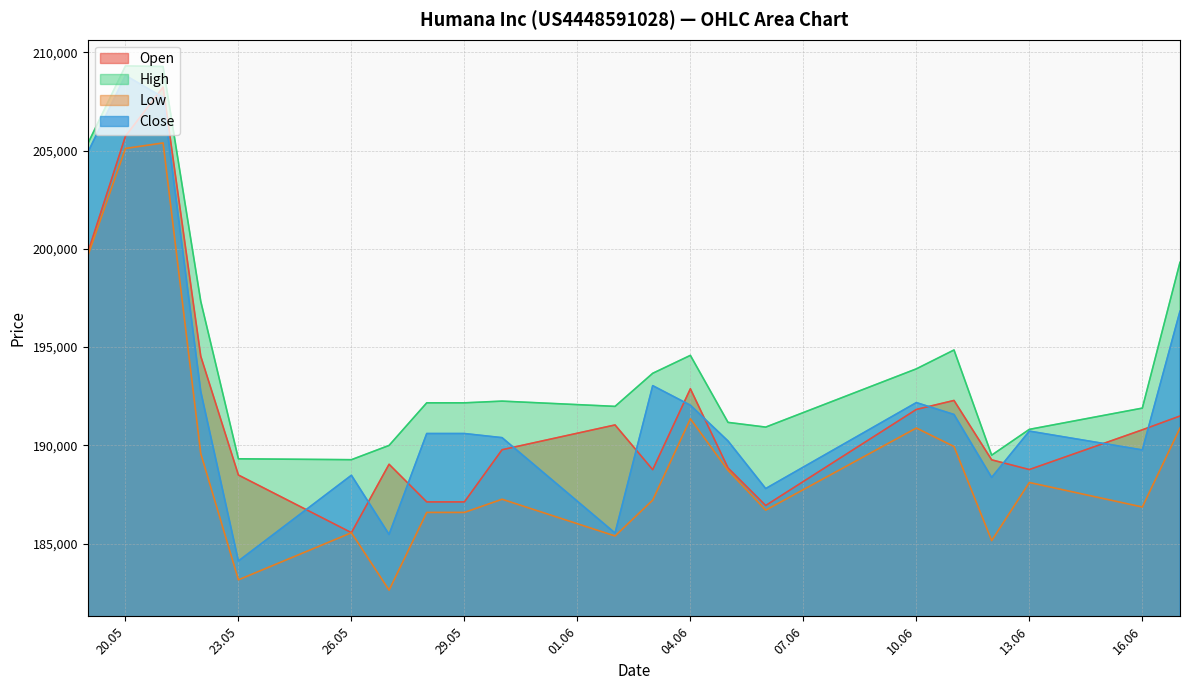

True or false: High and Open cross at least once.

False